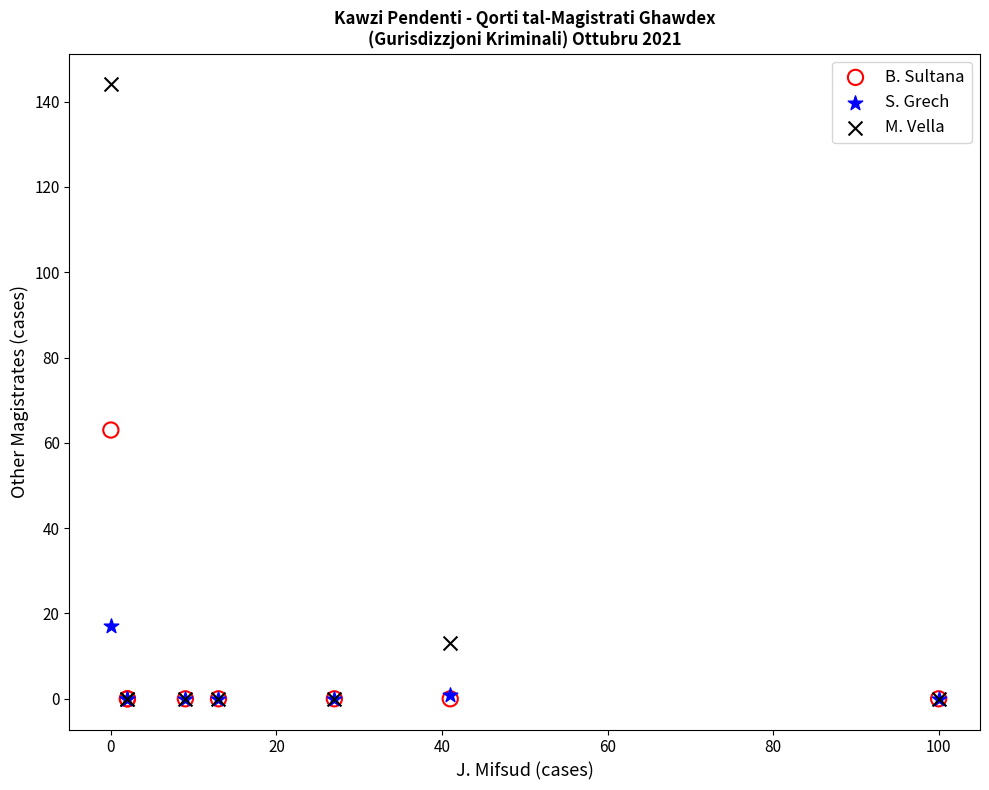

Across all series, what Y value is closest to 72?

63